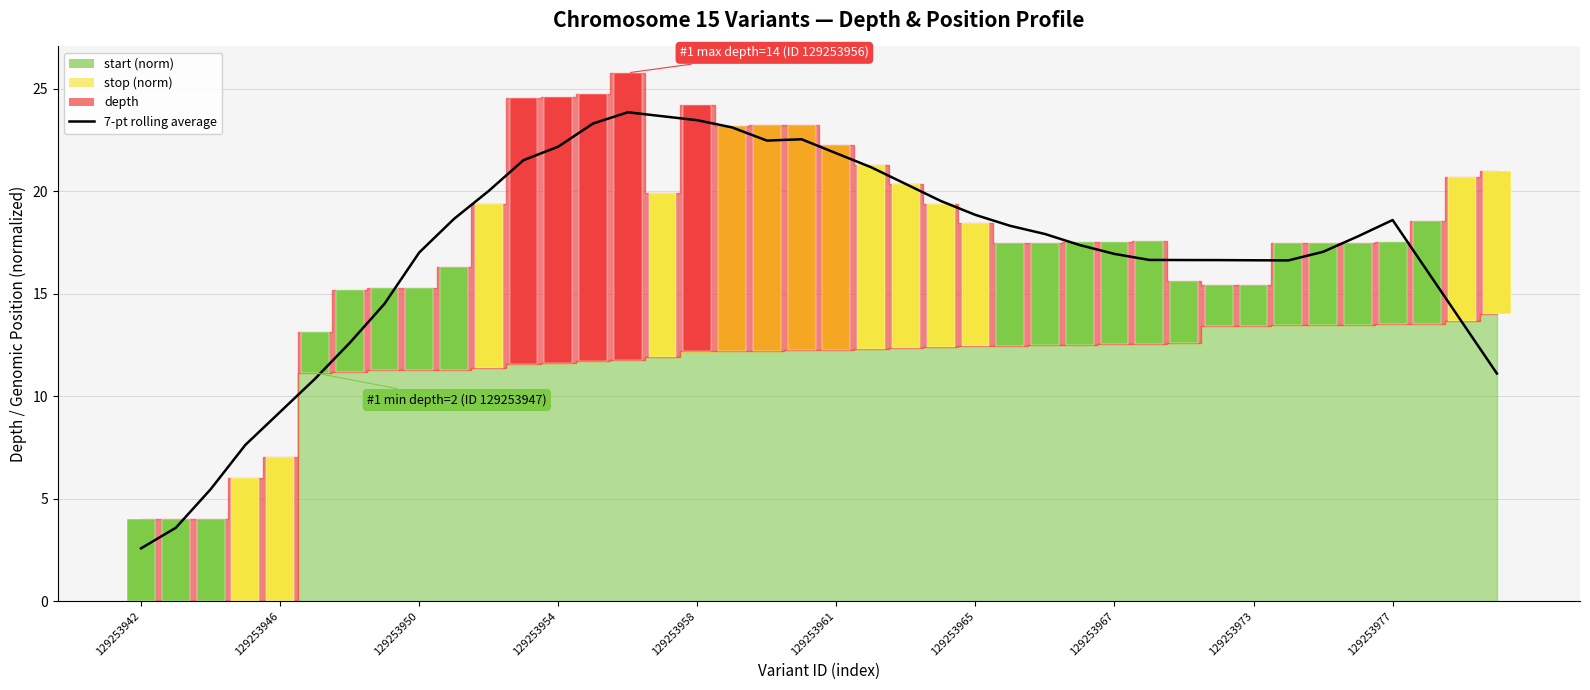

What position from the right is 31?

9